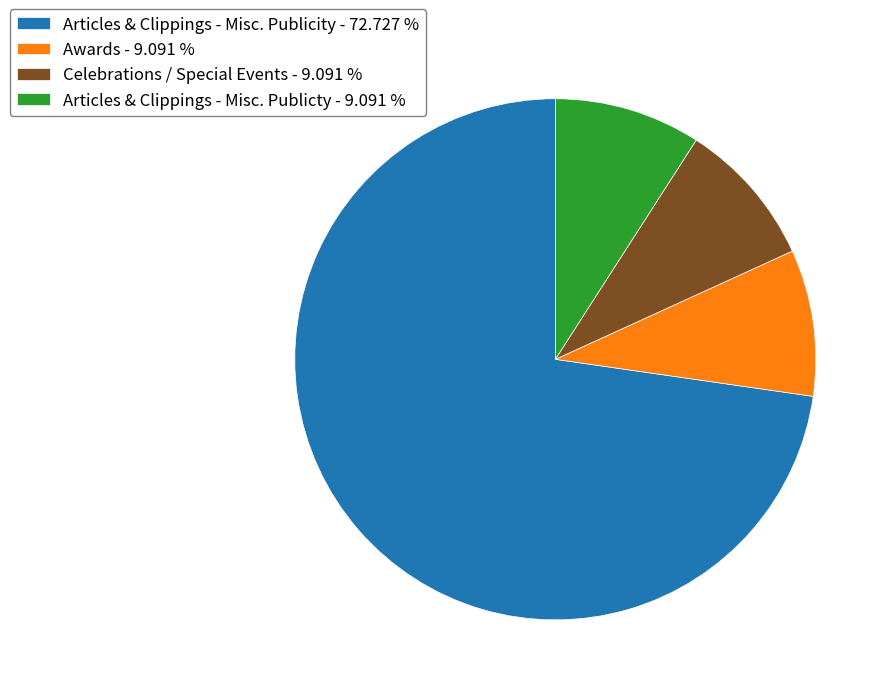

Approximately how many times larger is the value at Awards - 9.091 % compared to Articles & Clippings - Misc. Publicty - 9.091 %?

1.0